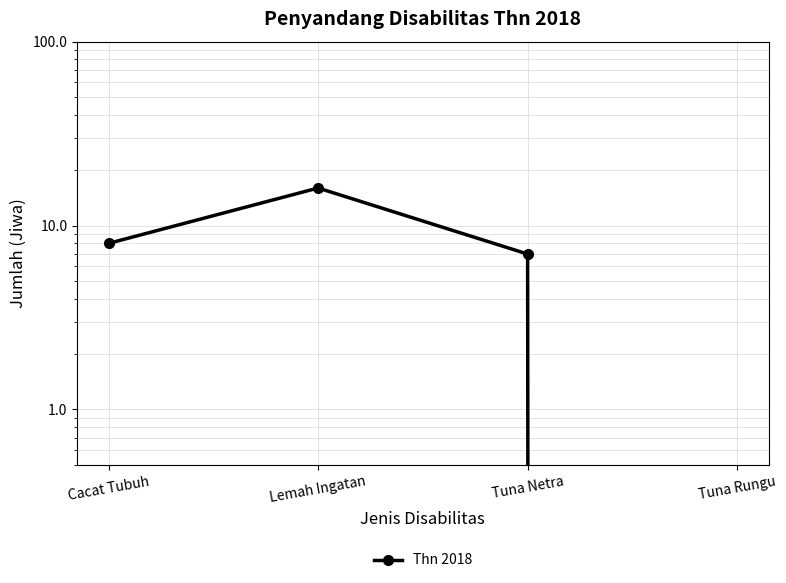

Which has a higher value, Tuna Netra or Lemah Ingatan?

Lemah Ingatan